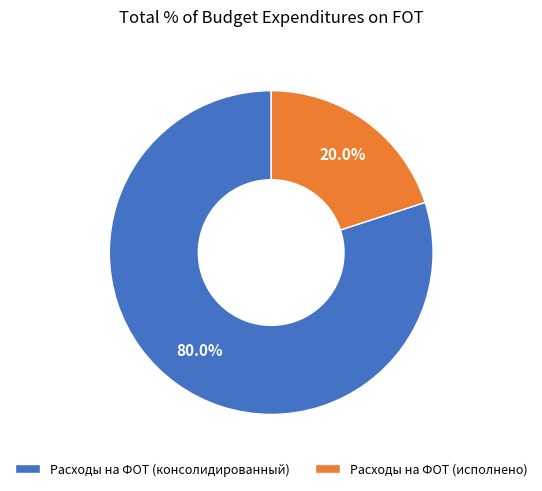

What is the majority slice?

Расходы на ФОТ (консолидированный)